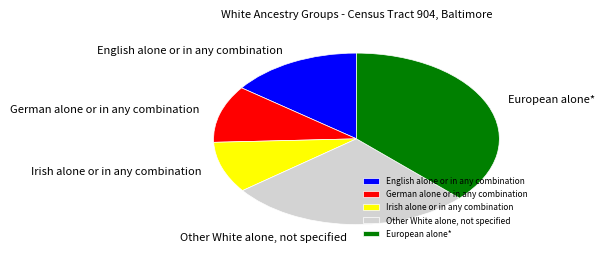

Between German alone or in any combination and Irish alone or in any combination, which is larger?

German alone or in any combination